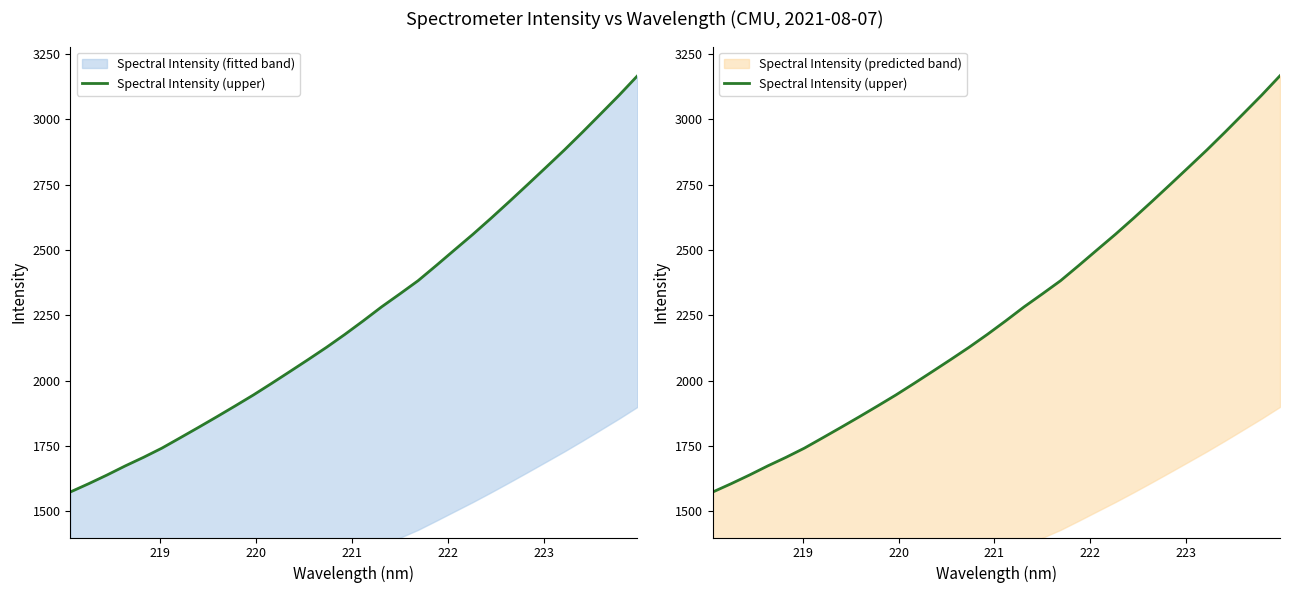

What is the average value?

2261.7